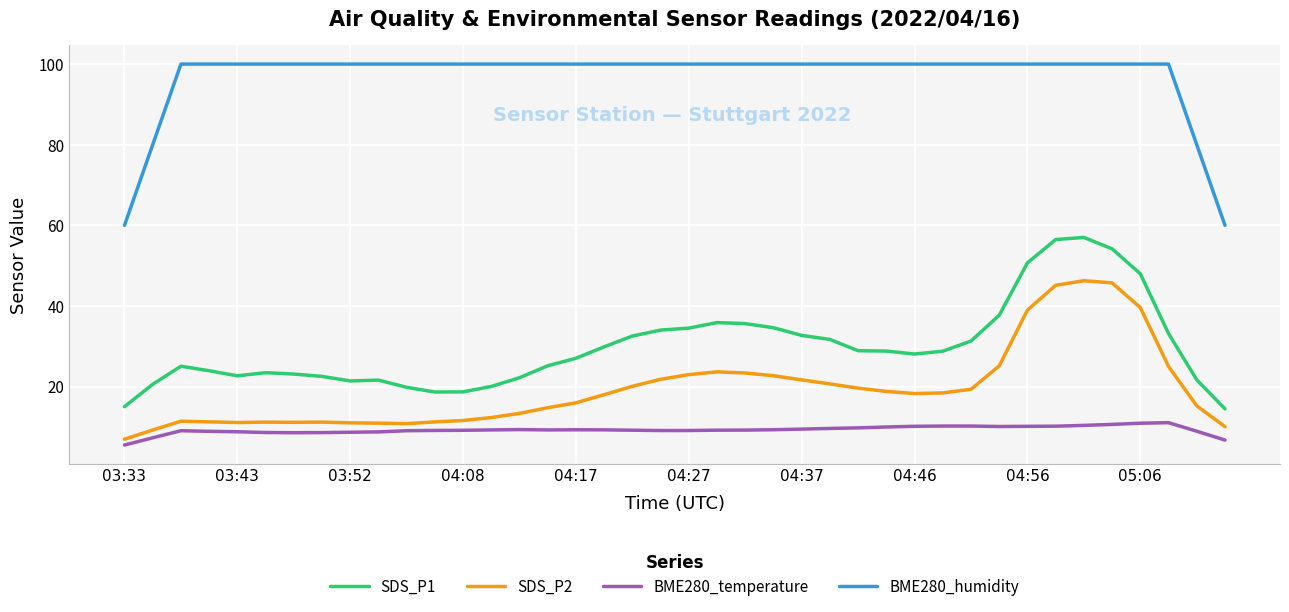

Which series has the largest total across all categories?

BME280_humidity